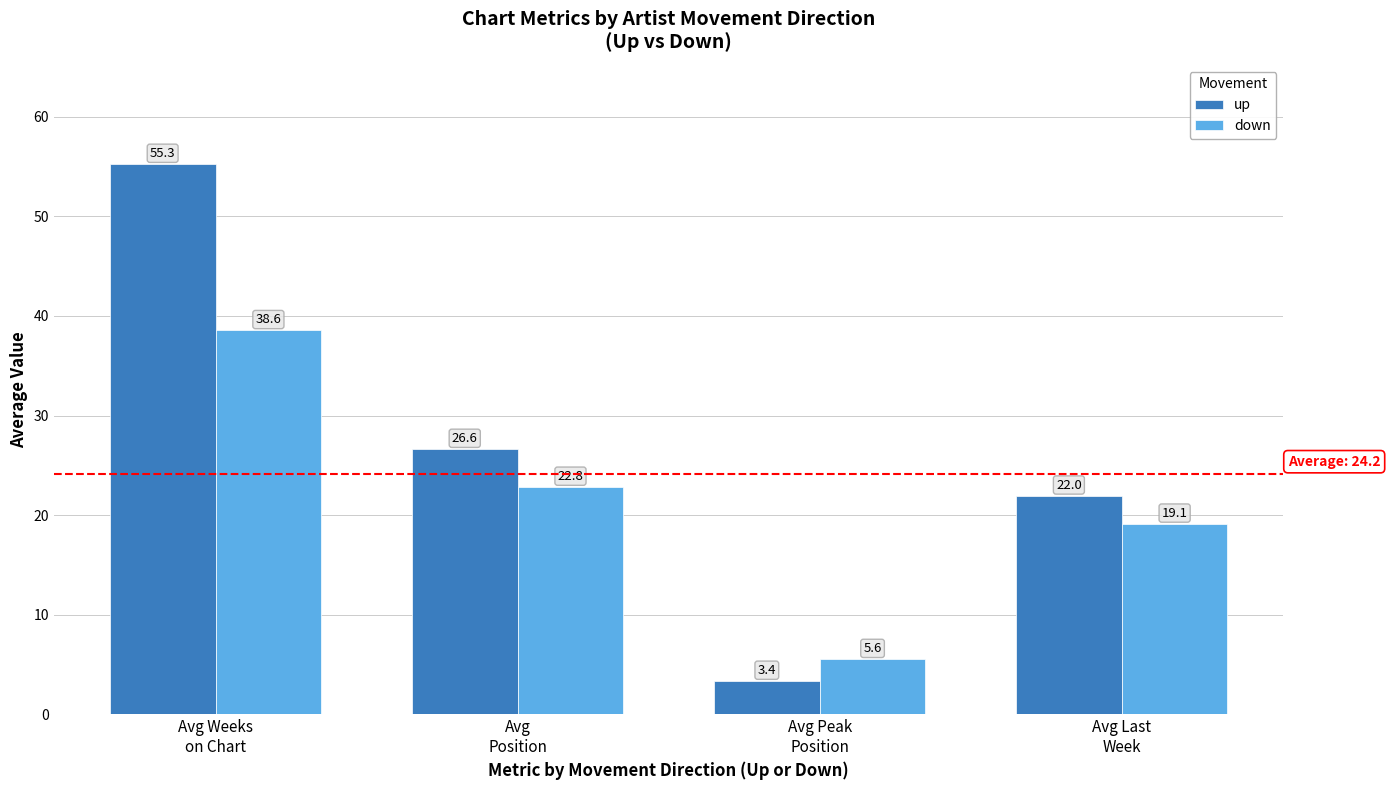

What position from the right is Avg Peak
Position?

2